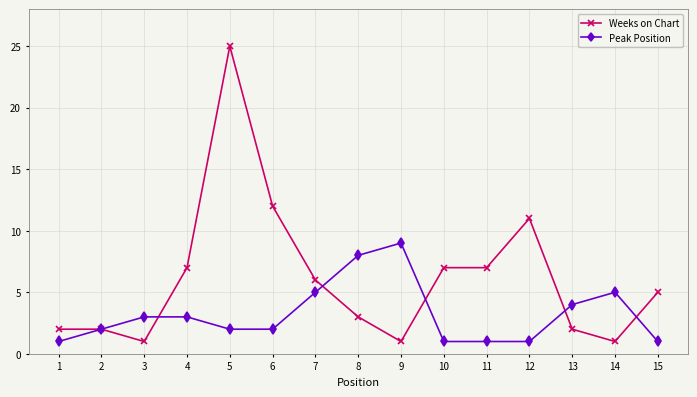

True or false: Weeks on Chart has more than 1 interior local peaks.

True